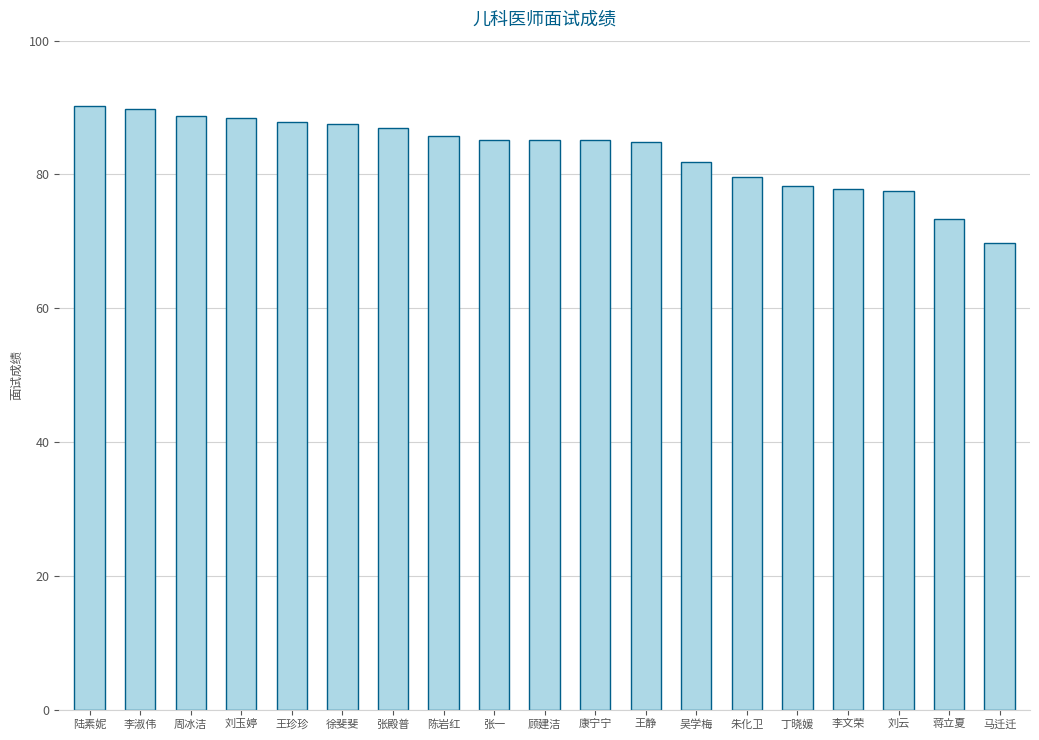

Count the number of data series in this chart.

1